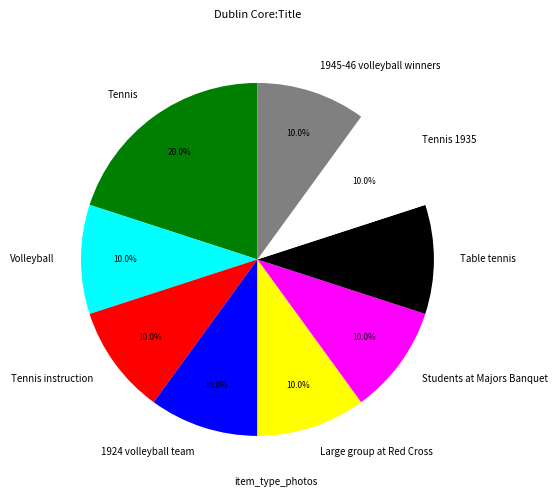

The 1924 volleyball team slice represents 10% of the pie. True or false?

True